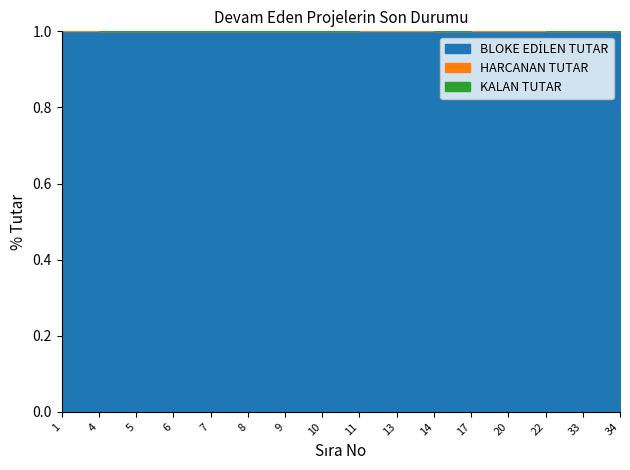

True or false: BLOKE EDİLEN TUTAR and HARCANAN TUTAR cross at least once.

False